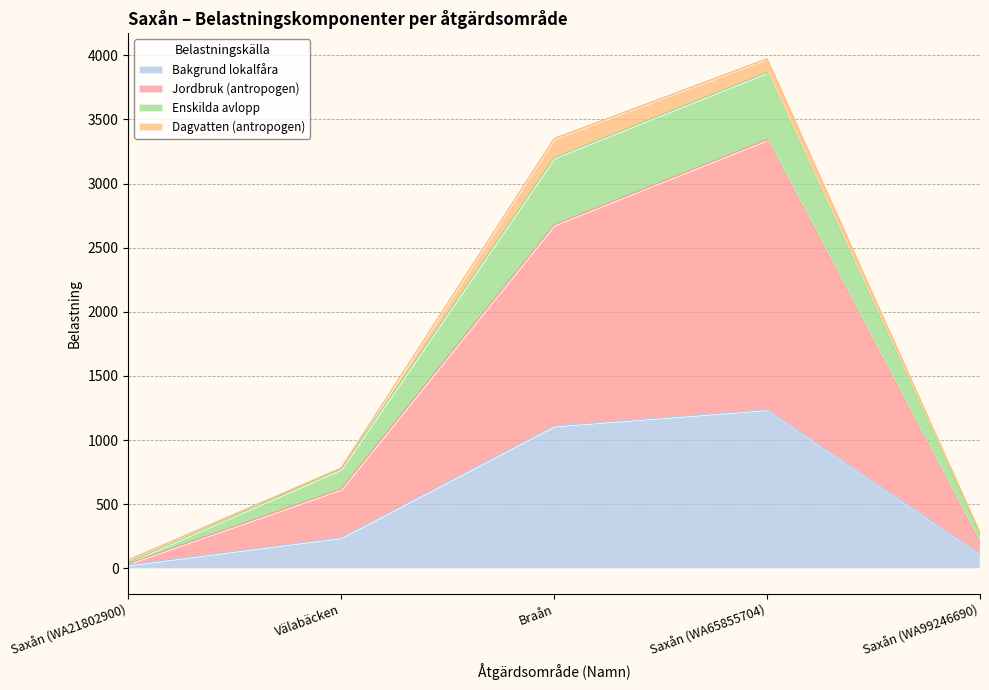

The value of Bakgrund lokalfåra at Saxån (WA99246690) is 111.1. True or false?

True